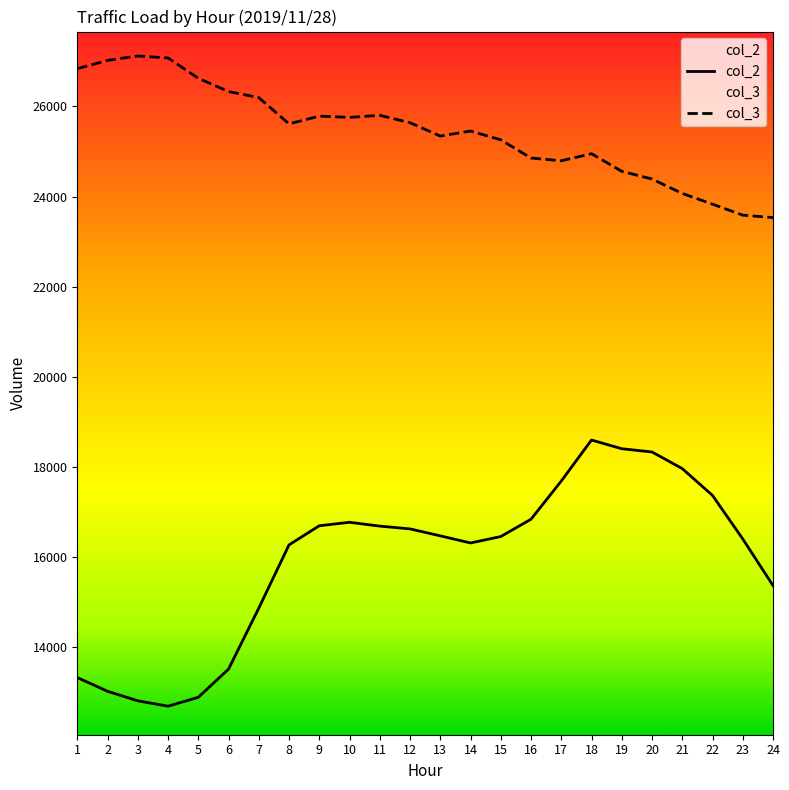

In col_3, how many points are lower than both neighbors (excluding endpoints)?

4